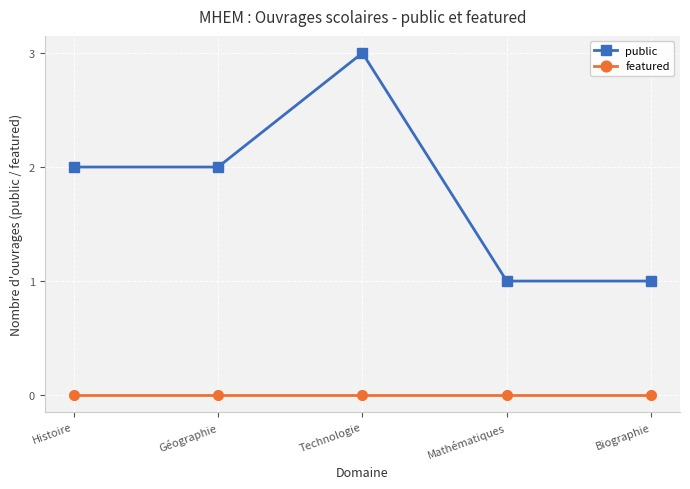

Is it true that featured equals 0 at Technologie?

True